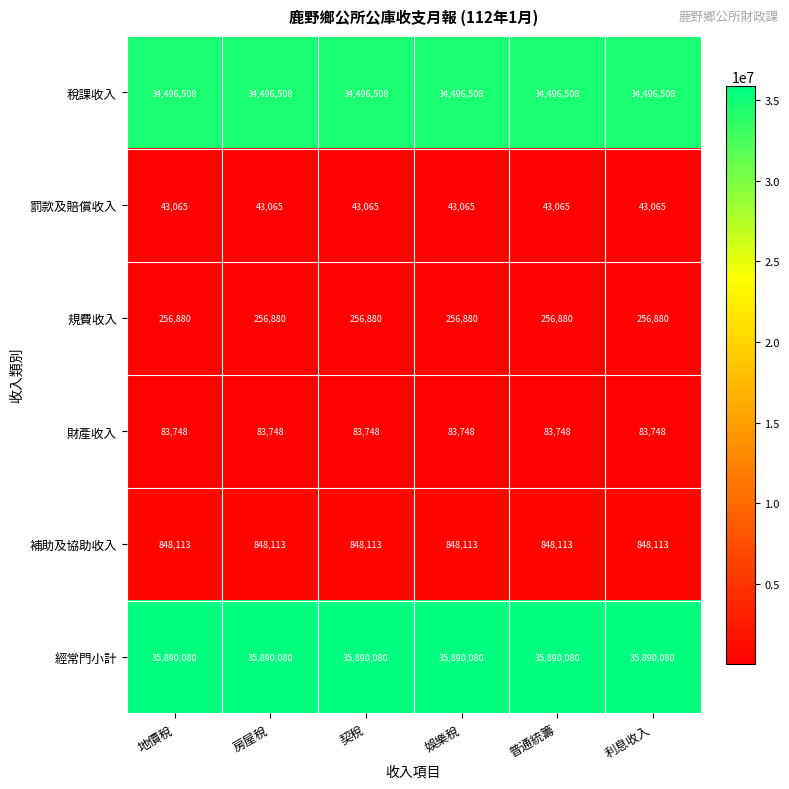

What is the difference between the highest and lowest values at 地價稅?

35847015